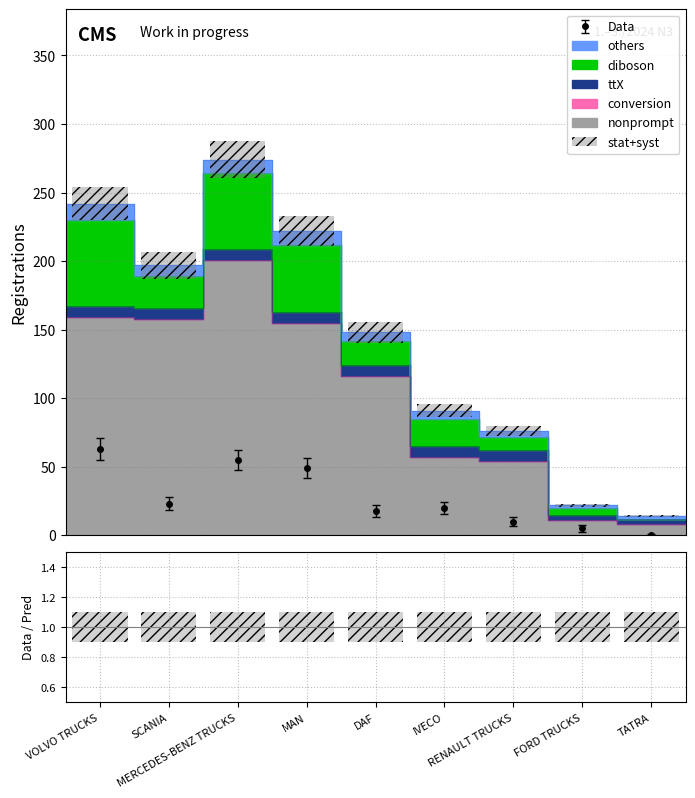

What is the label of the 9th bar from the left?

TATRA